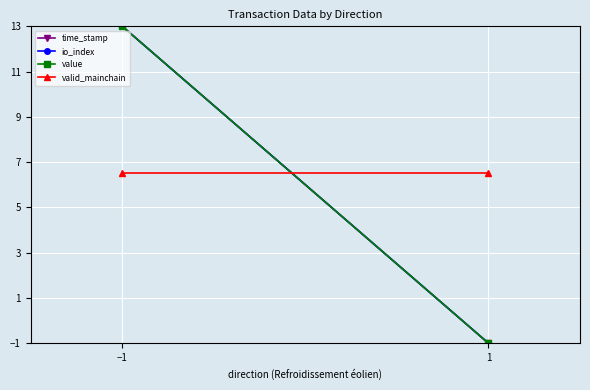

List the series in order of their peak value, lowest first.

valid_mainchain, time_stamp, io_index, value